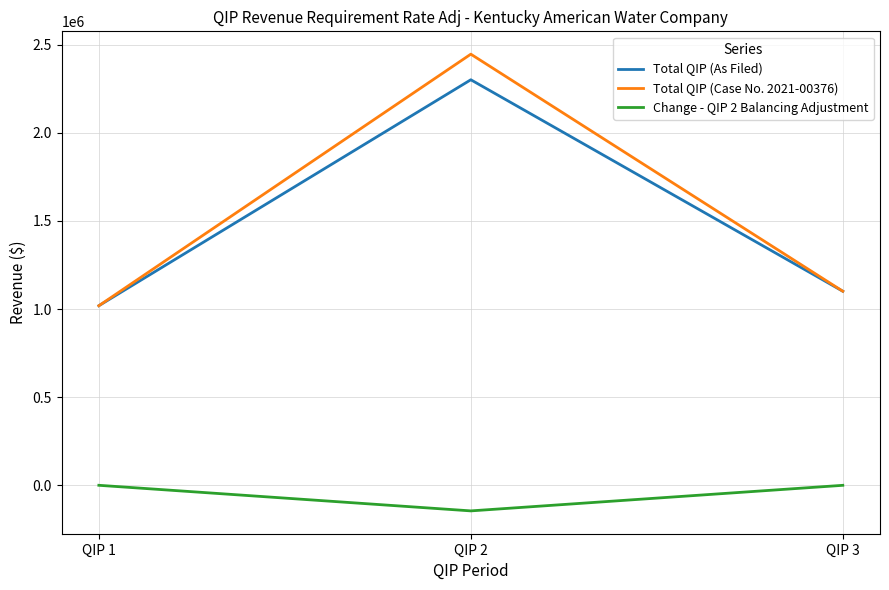

Rank the series by their maximum value, from lowest to highest.

Change - QIP 2 Balancing Adjustment, Total QIP (As Filed), Total QIP (Case No. 2021-00376)